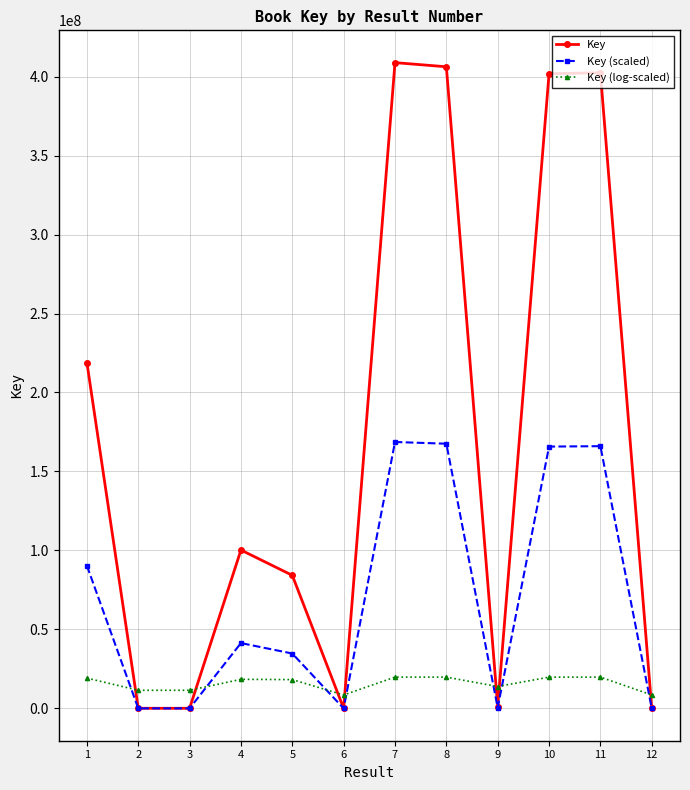

Count the number of data series in this chart.

3